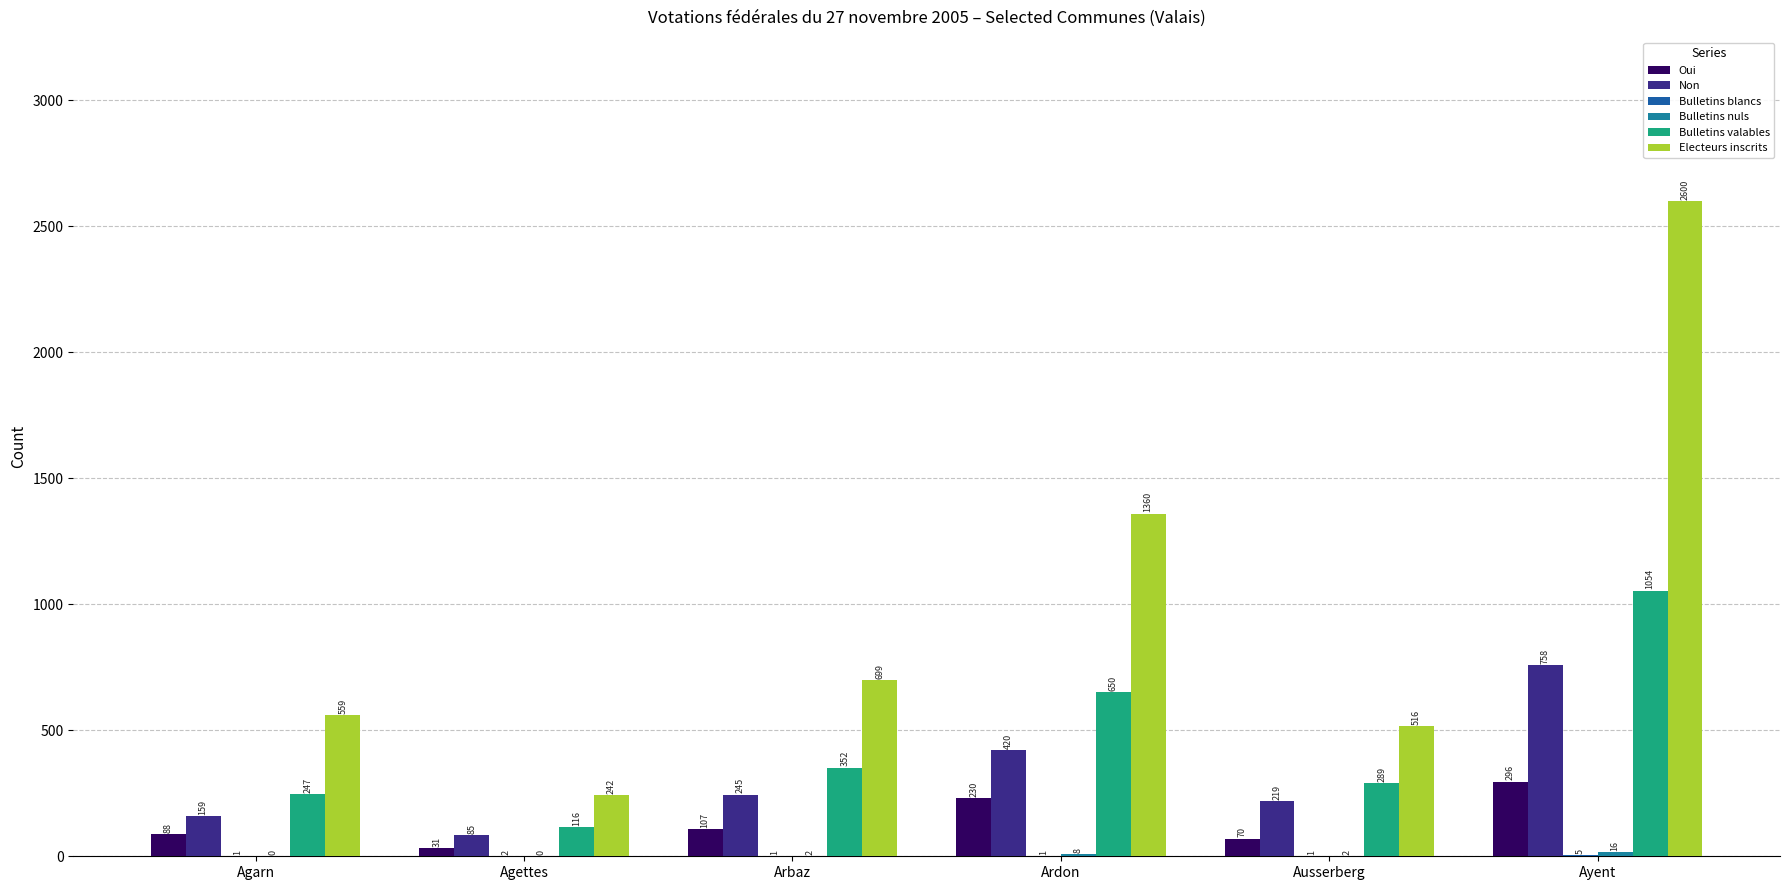

What is the difference between the Electeurs inscrits values at Ayent and Agettes?

2358